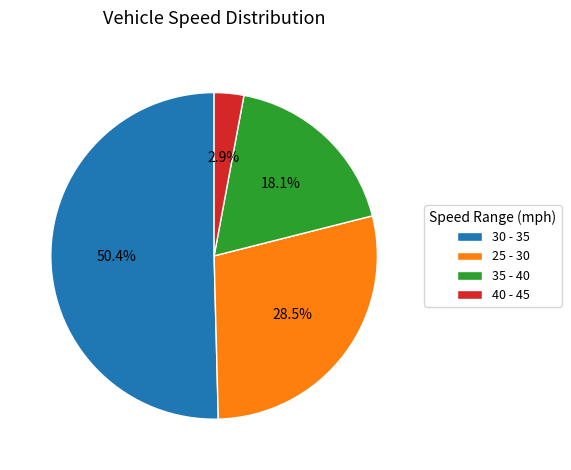

How much of the chart is everything except 40 - 45?

97.1%